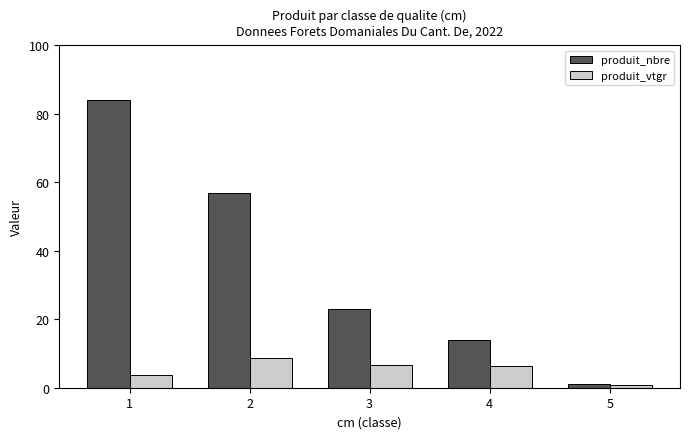

What is the sum of the produit_vtgr values at 3 and 1?

10.3